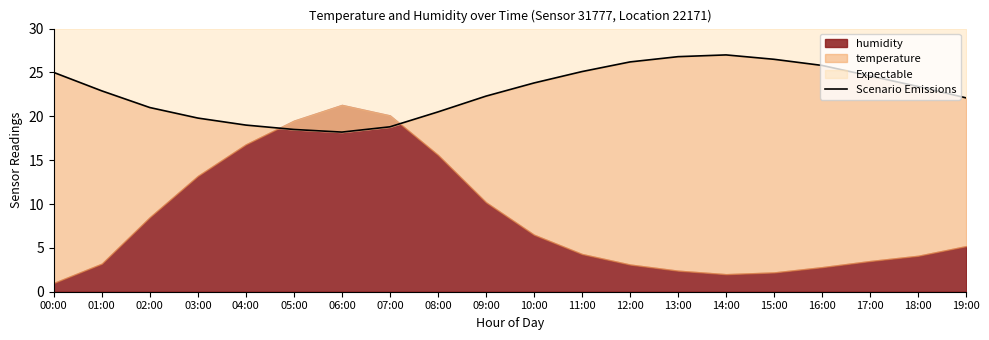

How many points are higher than both their immediate neighbors (excluding endpoints)?

1